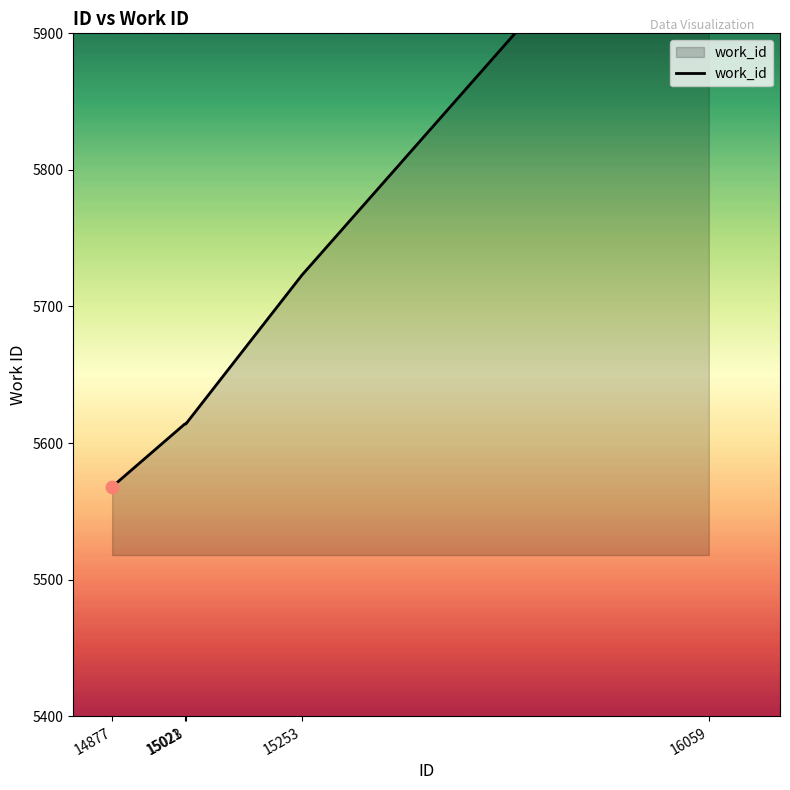

What is the change in value from 15021 to 16059?

+447